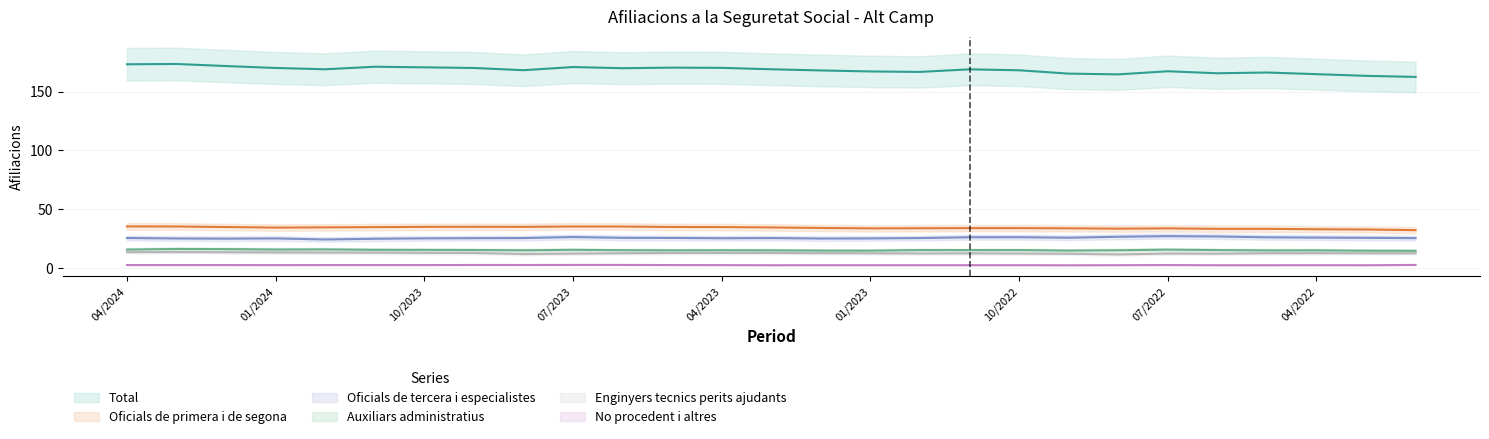

Which series has the largest total across all categories?

Total